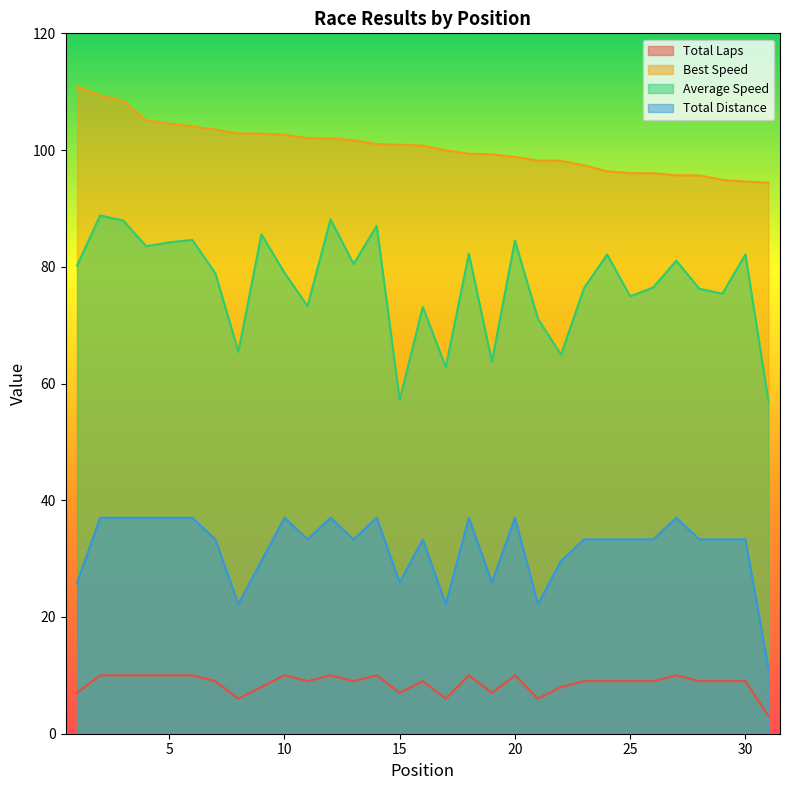

What is the value of the Average Speed point at the 4th from the left?

83.5